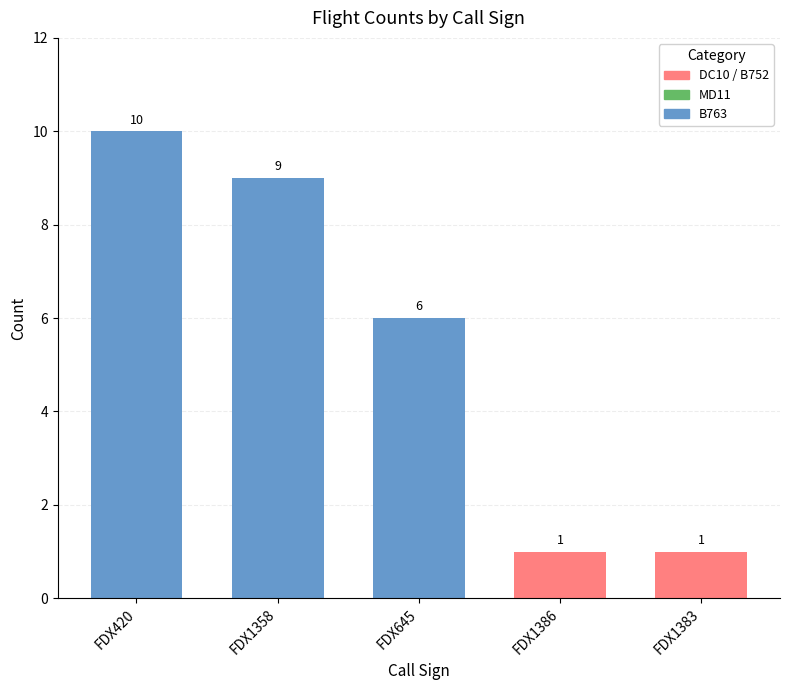

Where does the data first go above 6?

FDX420